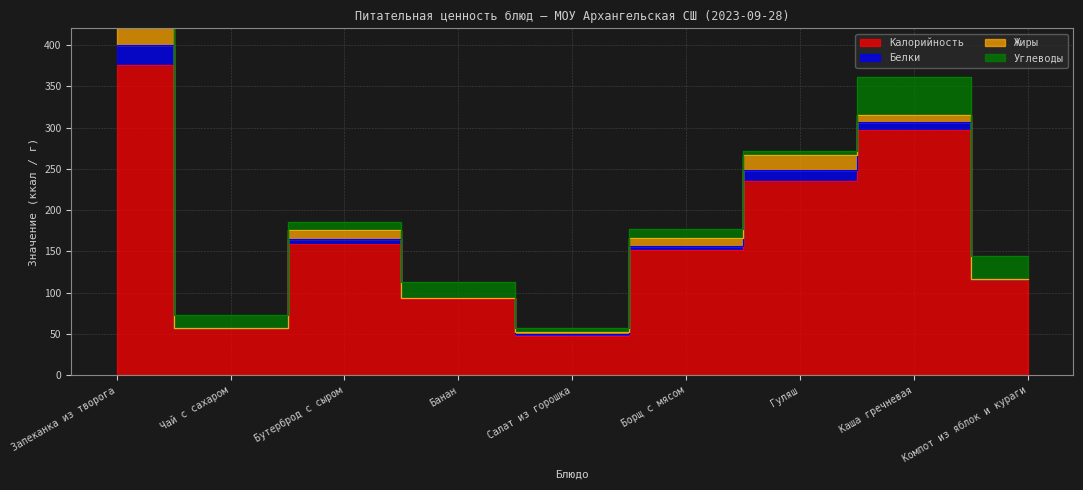

Which series has the largest range (max minus min)?

Калорийность